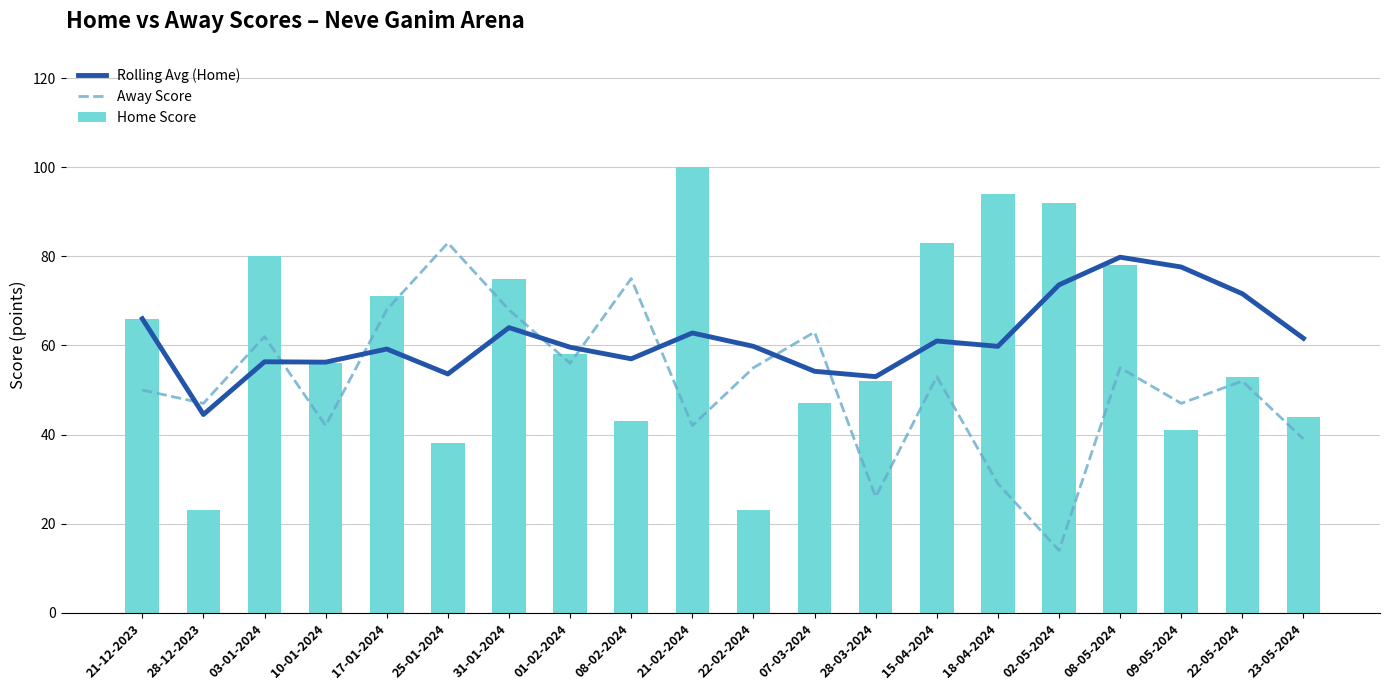

Reading left to right, what are all the values shown in this chart?

Rolling Avg (Home): 66.0	44.5	56.3	56.2	59.2	53.6	64.0	59.6	57.0	62.8	59.8	54.2	53.0	61.0	59.8	73.6	79.8	77.6	71.6	61.6
Away Score: 50.0	47.0	62.0	42.0	68.0	83.0	68.0	56.0	75.0	42.0	55.0	63.0	26.0	53.0	29.0	14.0	55.0	47.0	52.0	39.0
Home Score: 66.0	23.0	80.0	56.0	71.0	38.0	75.0	58.0	43.0	100.0	23.0	47.0	52.0	83.0	94.0	92.0	78.0	41.0	53.0	44.0